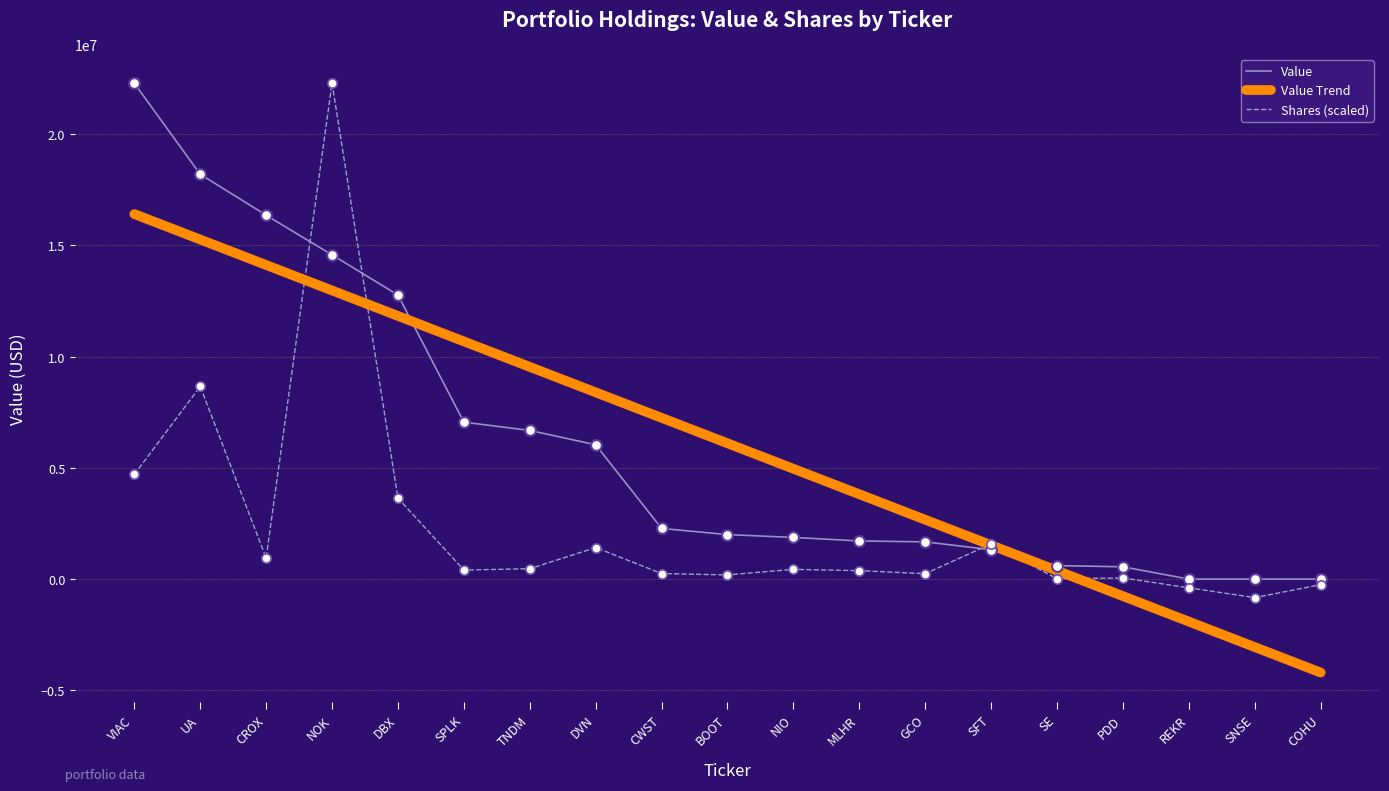

Is the value of Value at VIAC greater than the value of Value Trend at SNSE?

Yes